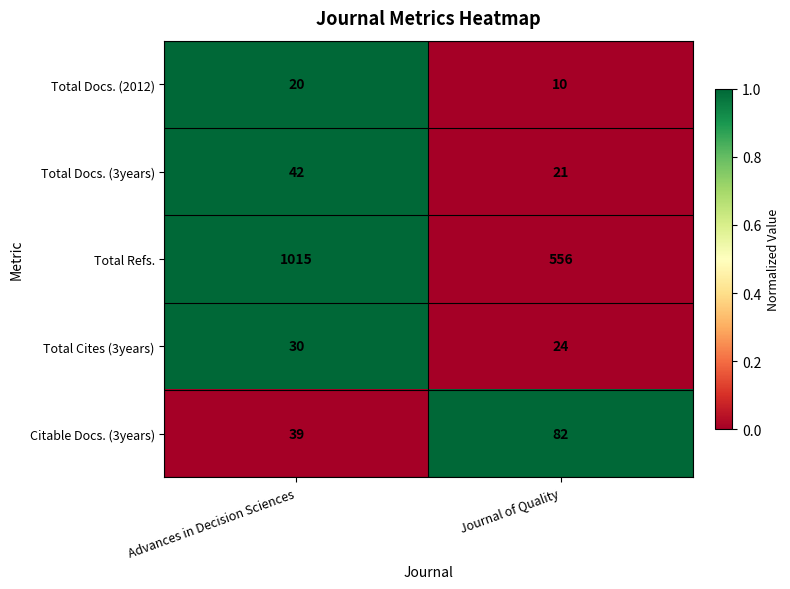

At which label does Total Cites (3years) reach its peak?

Advances in Decision Sciences